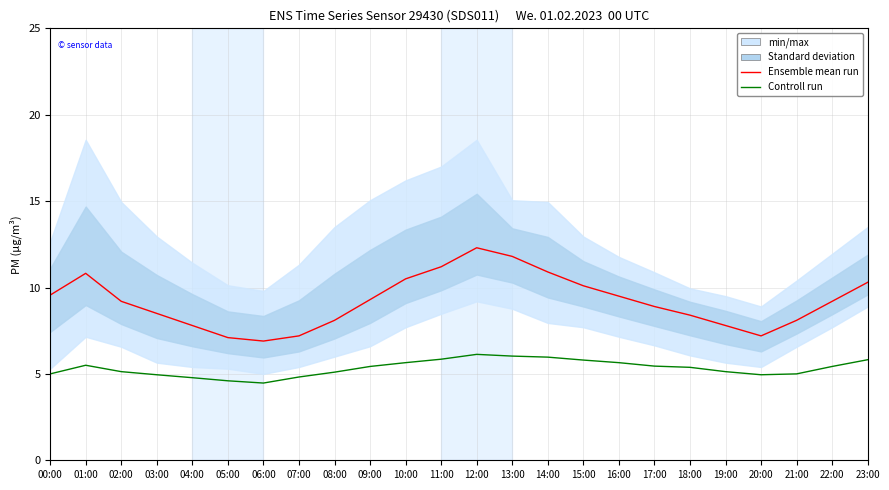

At which category is the sum across all series the highest?

12:00